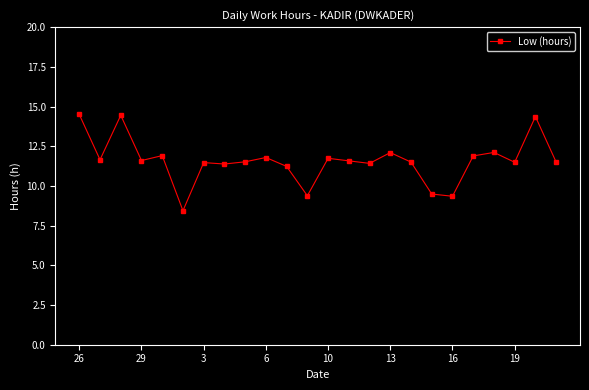

What is the sum of all values?

277.9